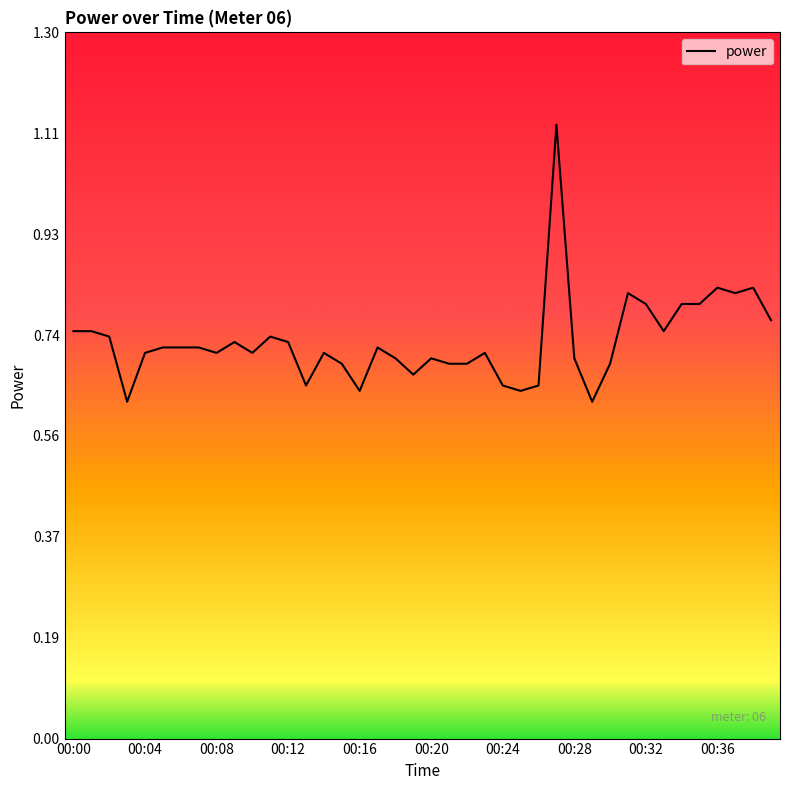

What is the difference between the maximum and minimum values?

0.5